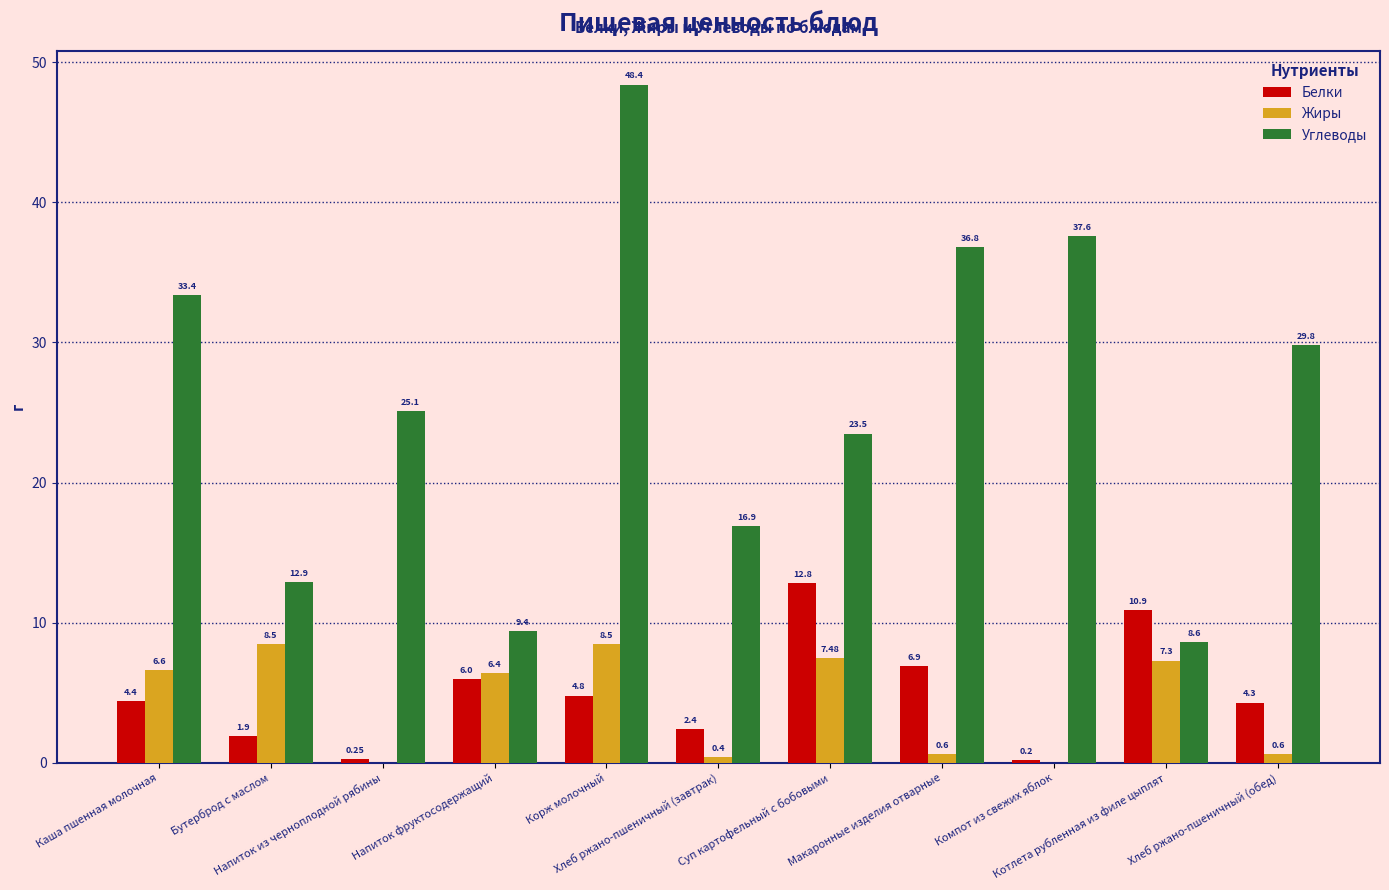

True or false: Белки has a value of 10.7 at Напиток фруктосодержащий.

False